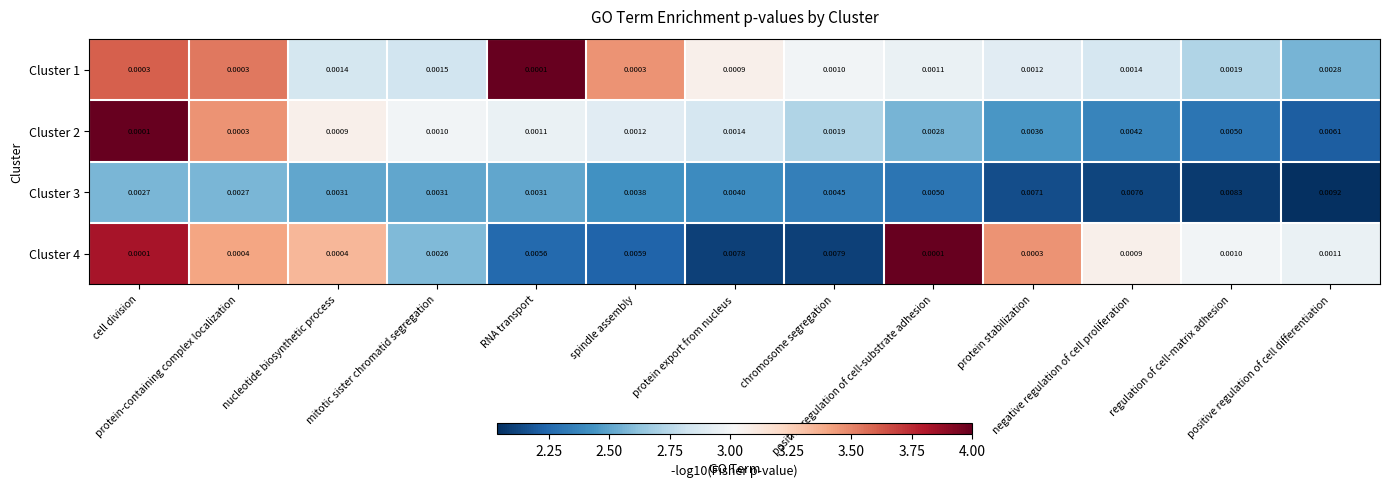

What is the spread (max minus min) of values at positive regulation of cell-substrate adhesion?

1.7